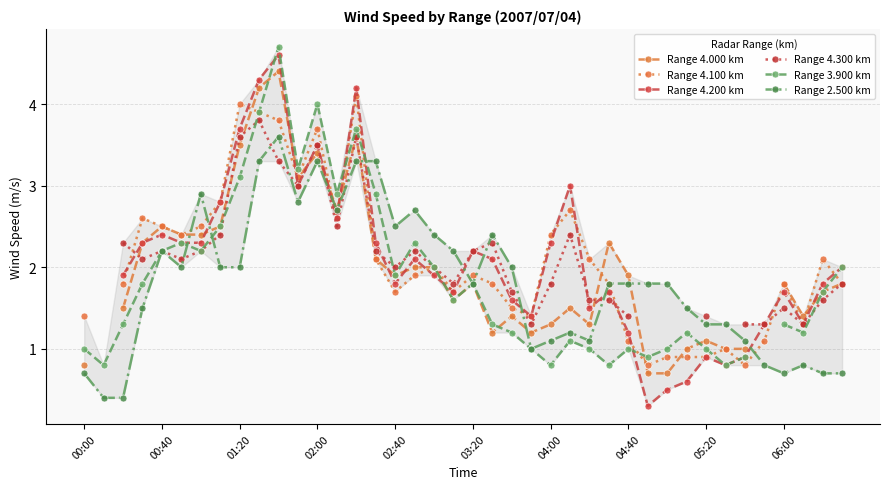

True or false: Range 2.500 km has more than 1 points higher than both neighbors.

True